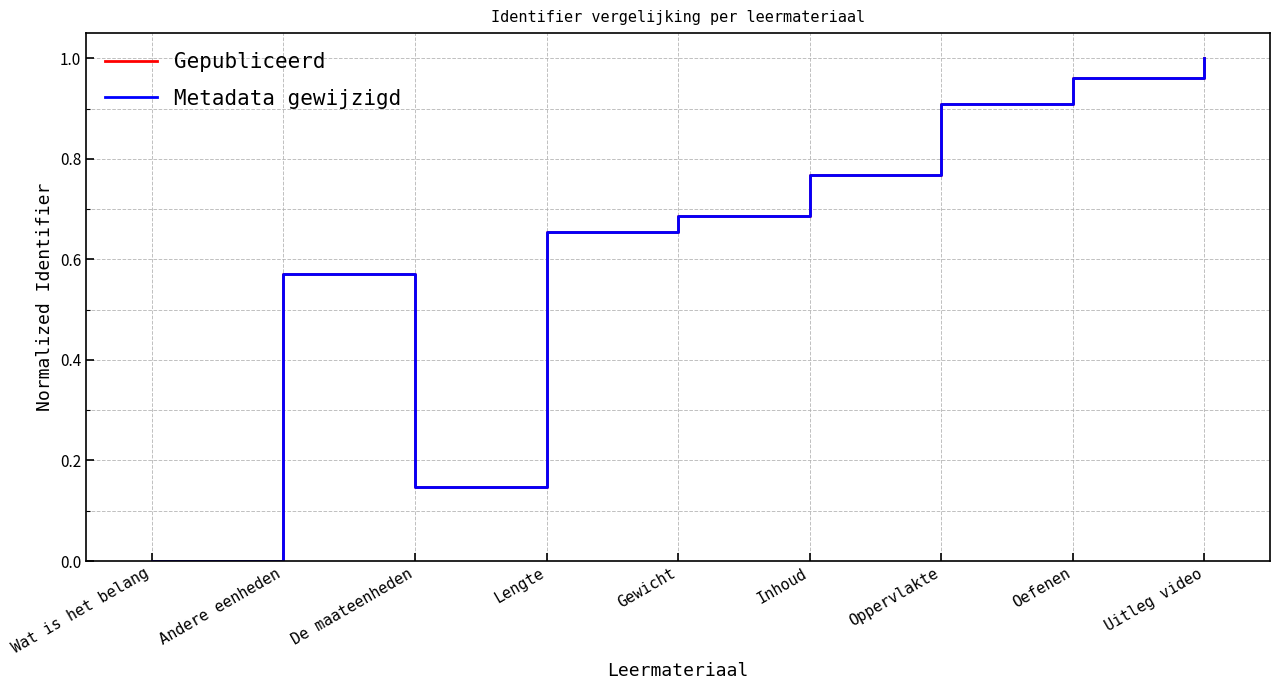

Is this an area chart (filled region under the line)?

No